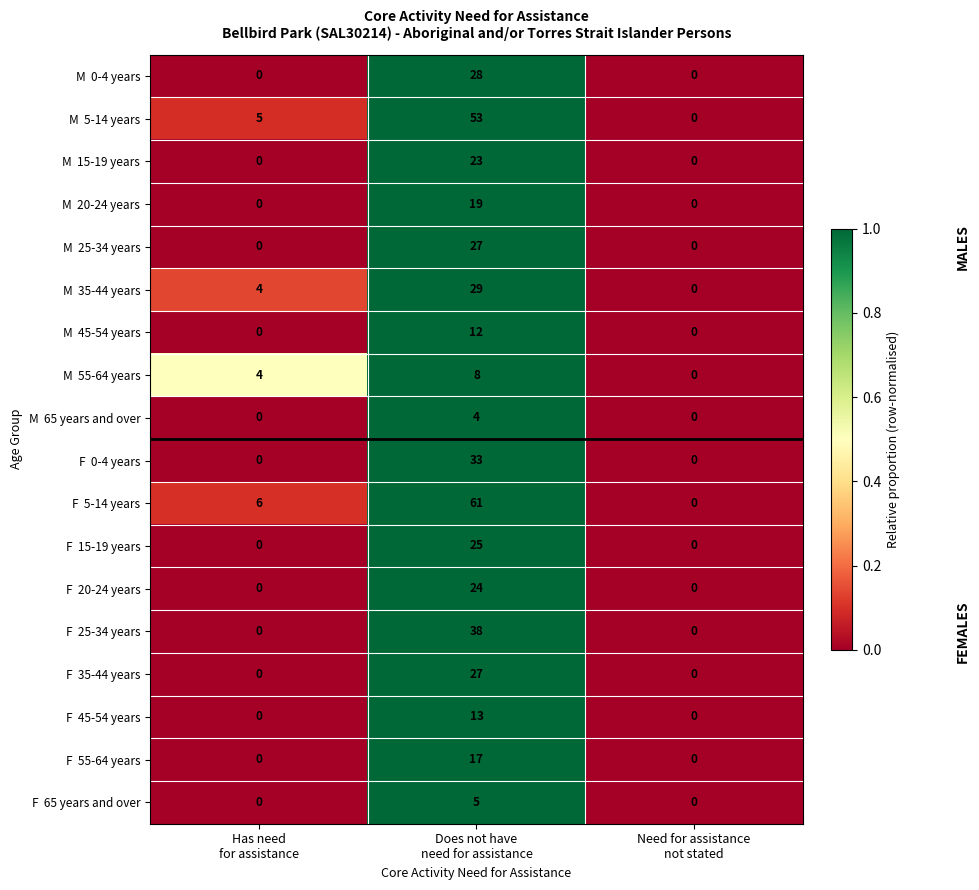

What is the greatest value displayed?

61